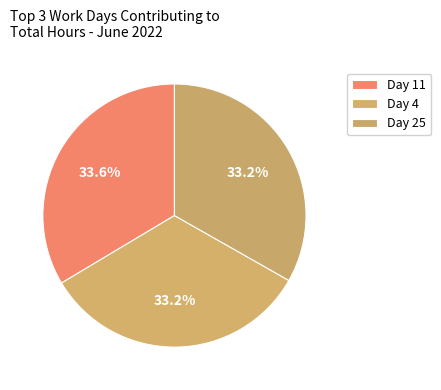

How many slices are in this pie chart?

3